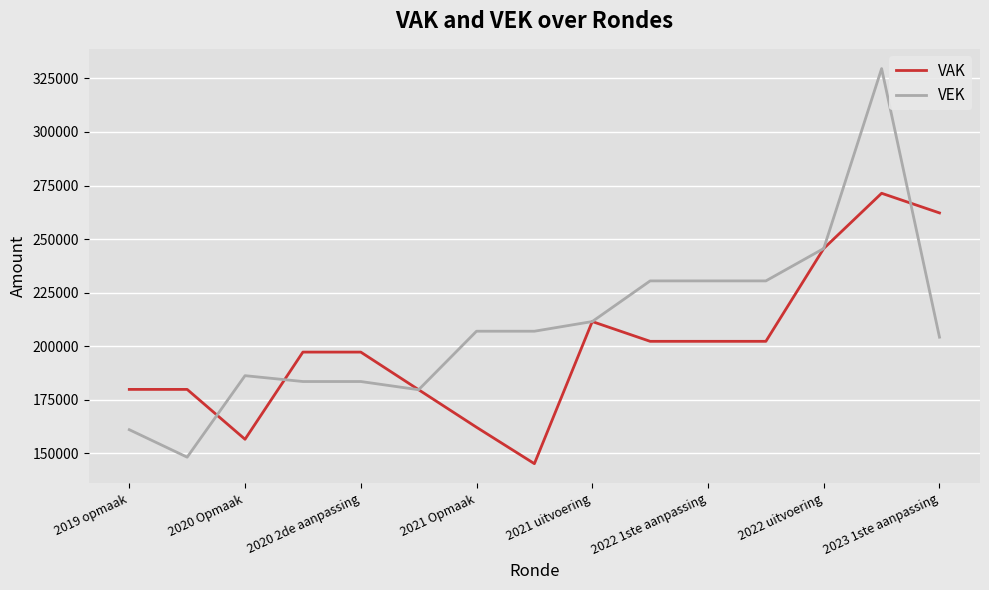

Rank the series by their maximum value, from lowest to highest.

VAK, VEK